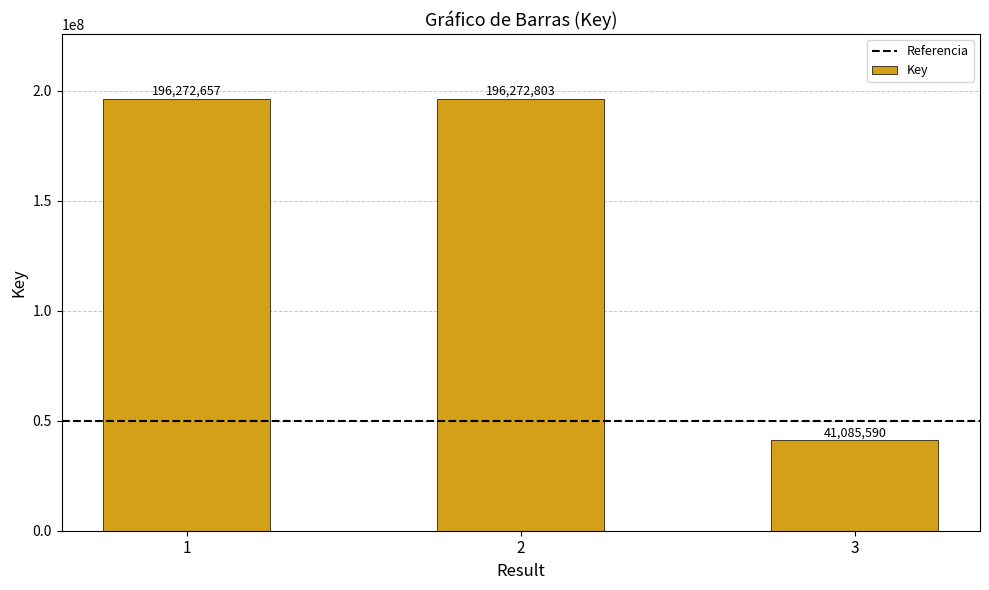

At which category does the chart reach its minimum across all series?

3